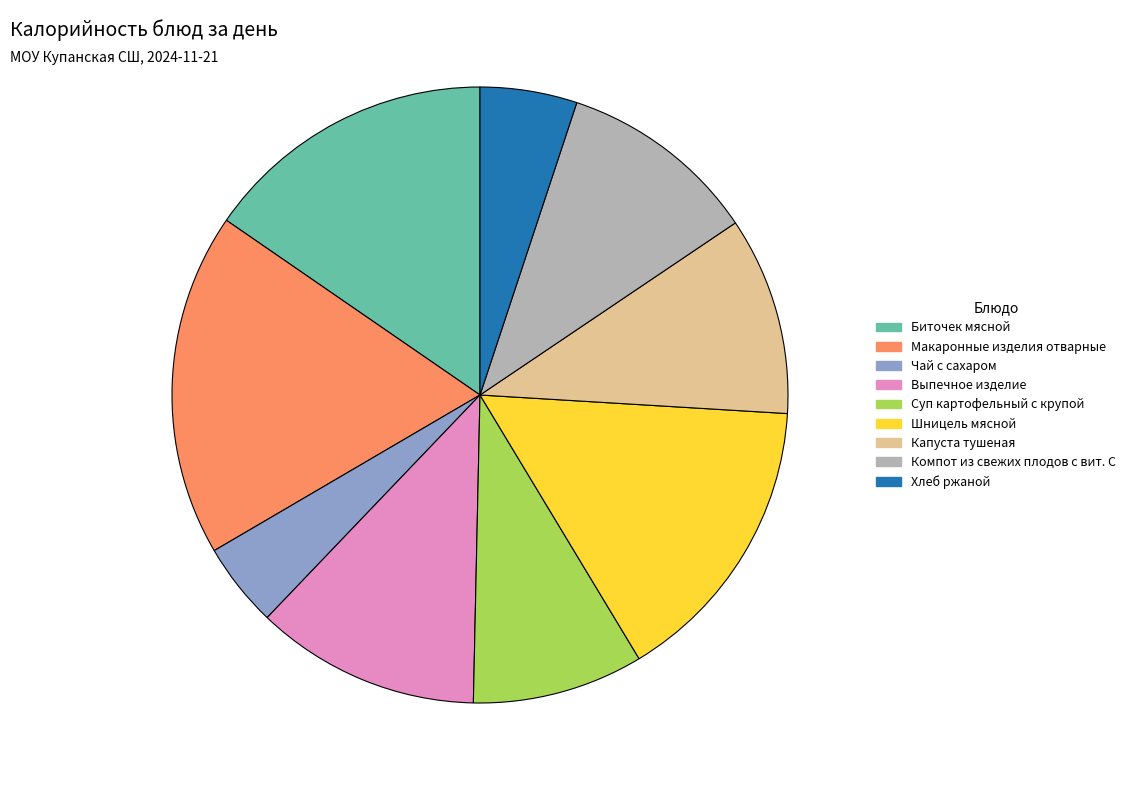

Which has a higher value, Макаронные изделия отварные or Чай с сахаром?

Макаронные изделия отварные